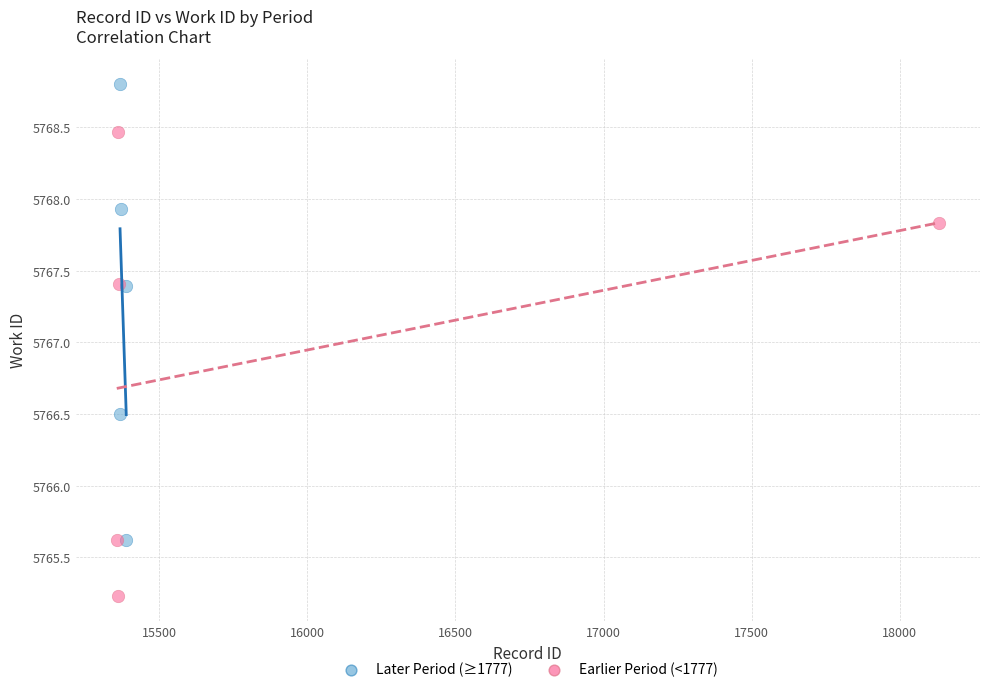

Which series contains the highest Y value?

Later Period (≥1777)